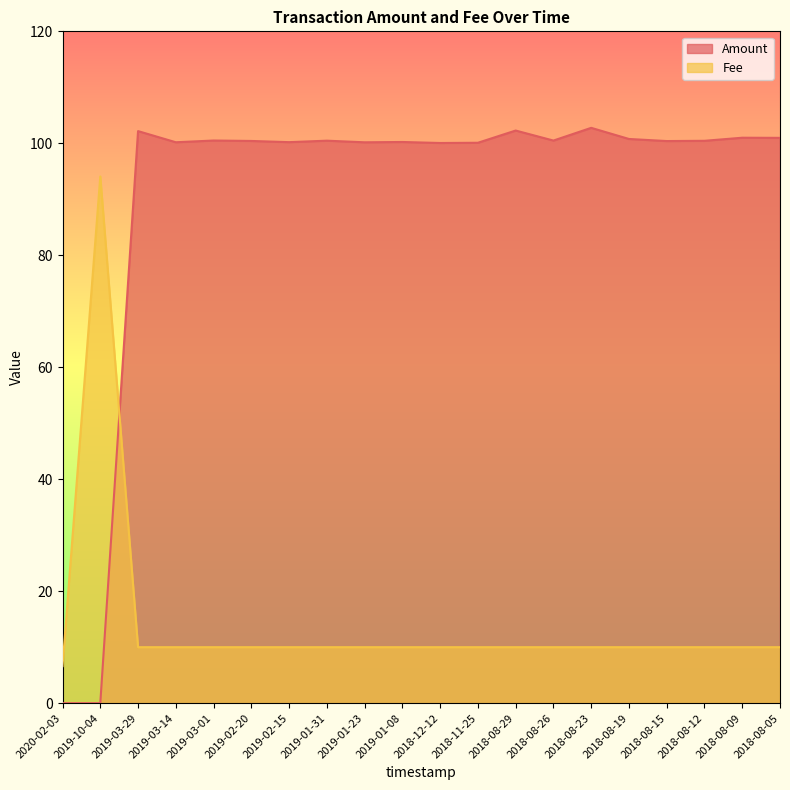

What is the difference between the maximum and minimum values in the Fee series?

87.5